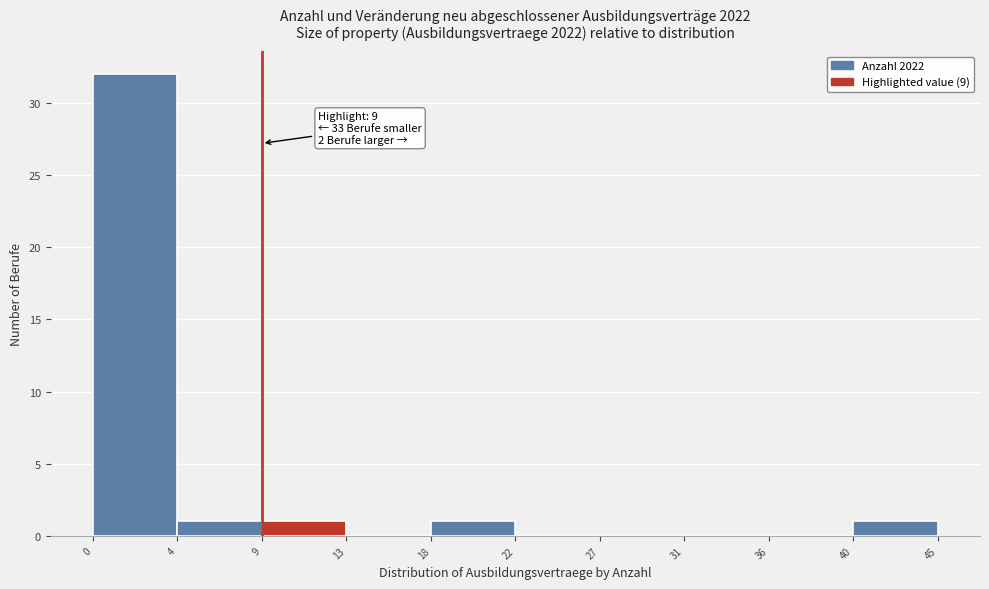

Reading left to right, list all the values displayed in this chart.

0=32	4=1	9=1	13=0	18=1	22=0	27=0	31=0	36=0	40=1